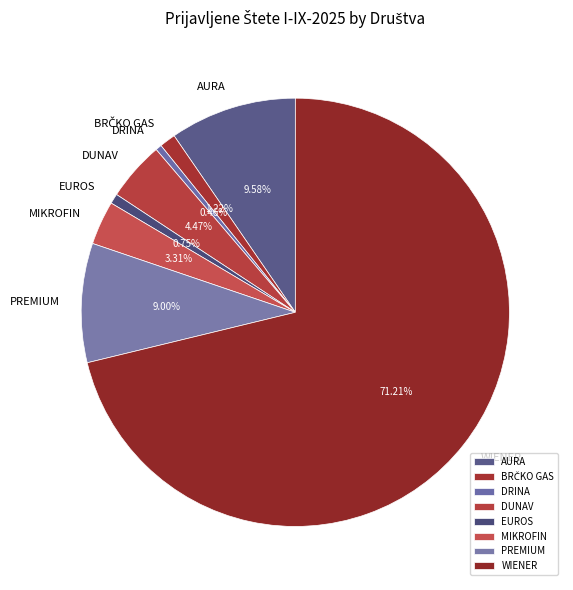

What is the ratio of the value at WIENER to the value at AURA?

7.4